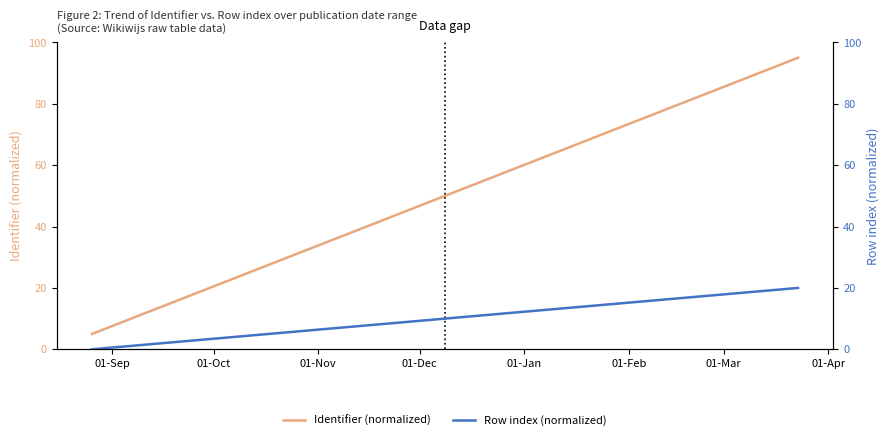

What is the maximum value for Identifier (normalized)?

95